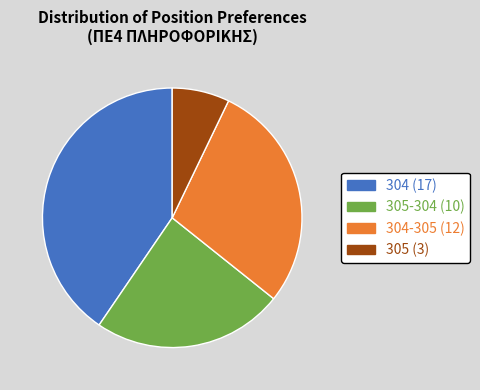

Is there a majority slice in this chart?

No